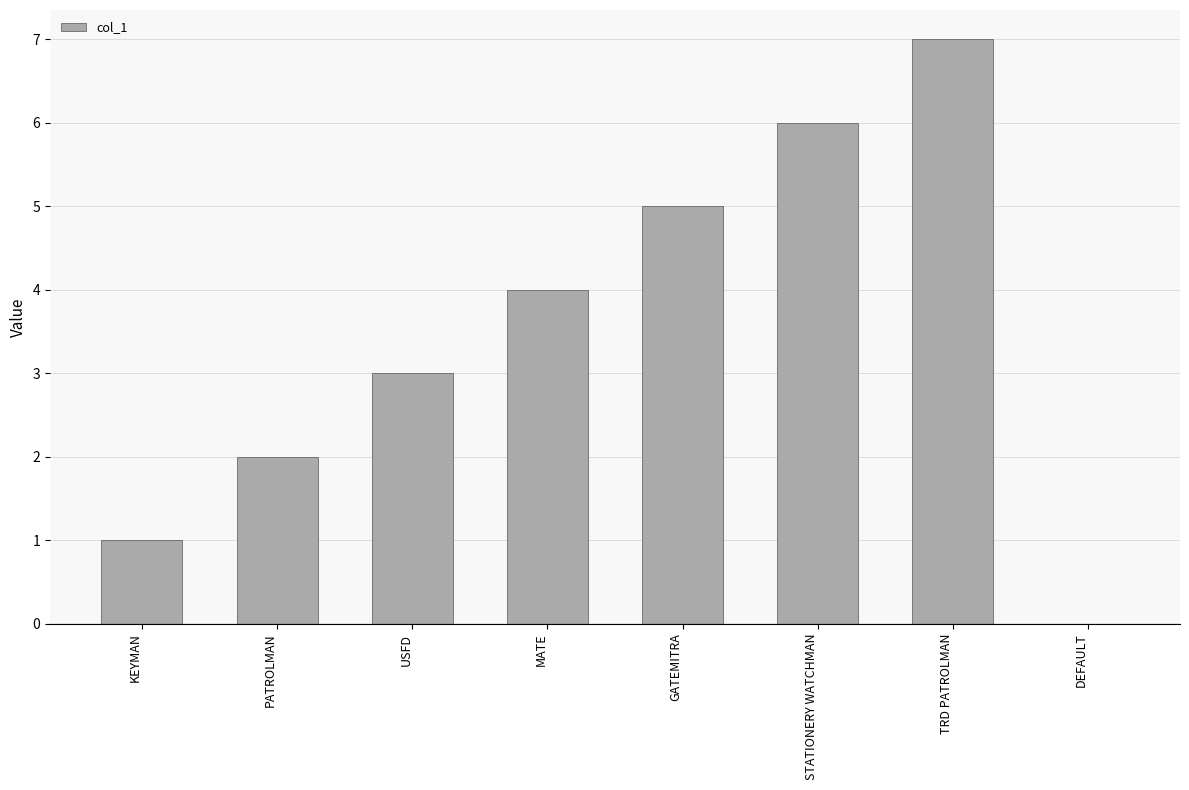

What is the sum of the values at STATIONERY WATCHMAN and PATROLMAN?

8